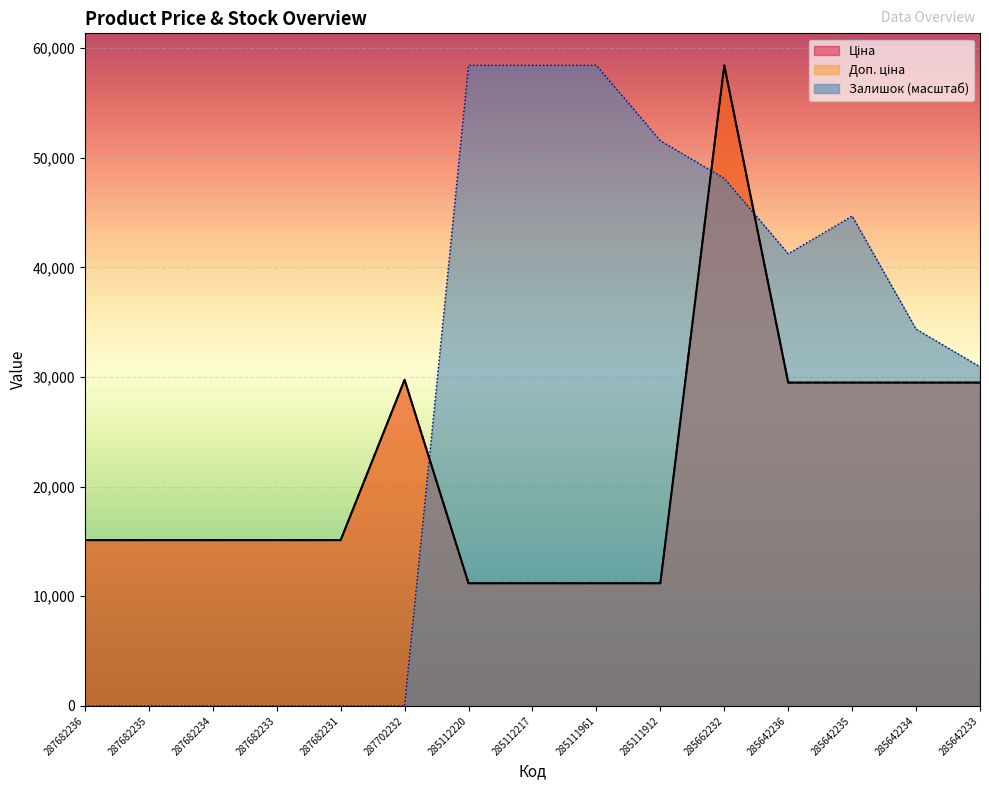

At which label is Залишок closest to 29213?

285642233